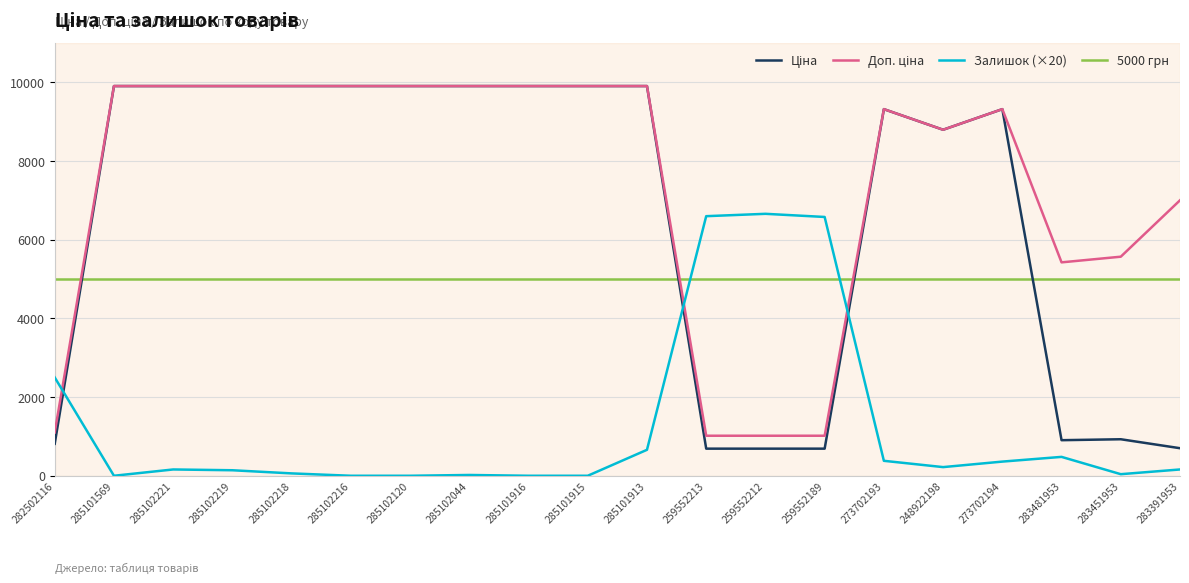

Which label corresponds to the smallest value in the chart?

285101569